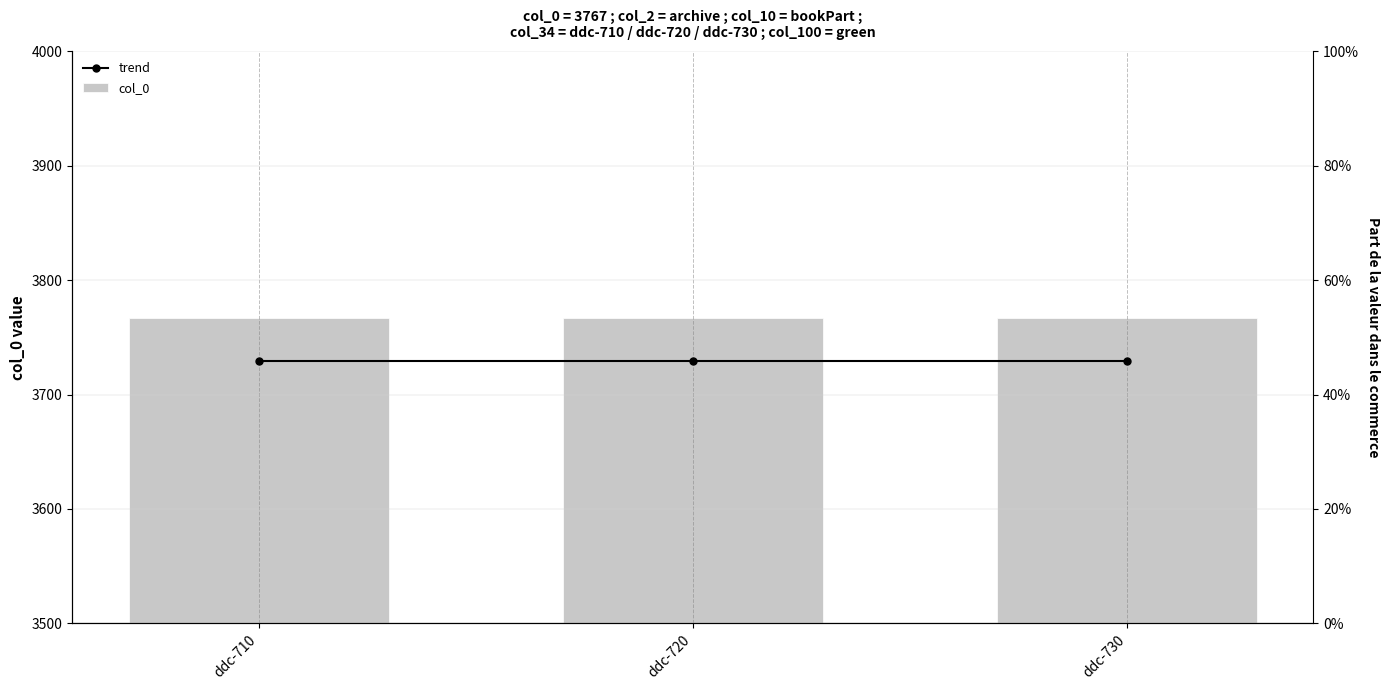

List the series in order of their peak value, highest first.

col_0, trend